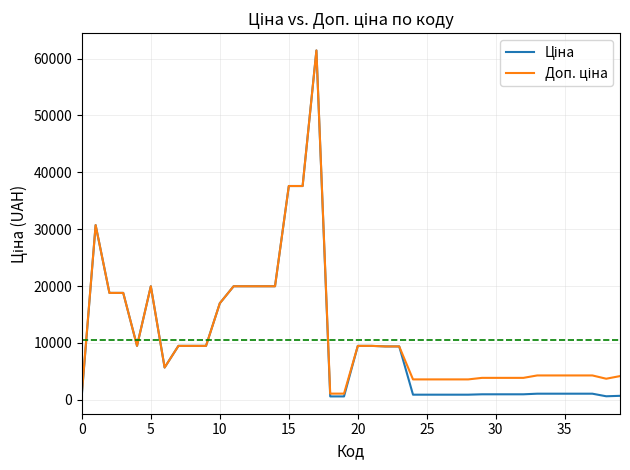

Does the chart display data point markers on the line(s)?

No